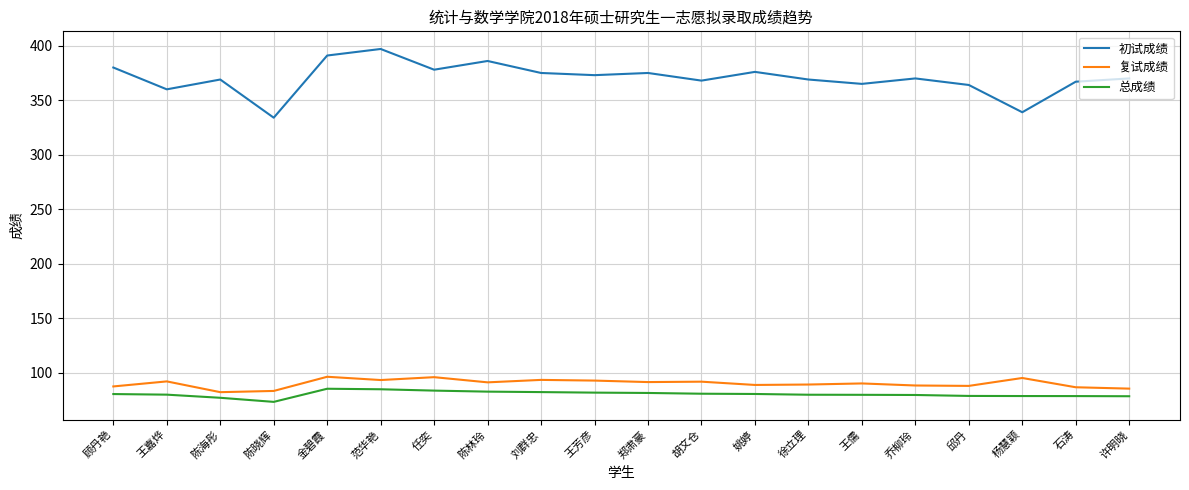

The 初试成绩 series shows 368.0 at 胡文仓. True or false?

True